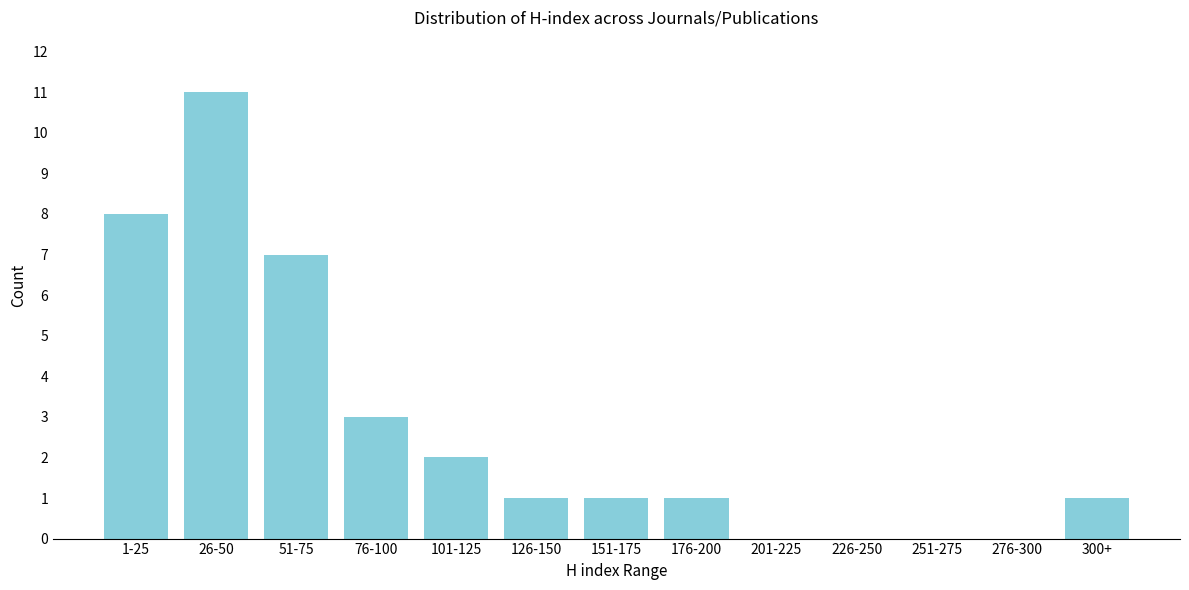

Reading left to right, what are all the values shown in this chart?

1-25=8	26-50=11	51-75=7	76-100=3	101-125=2	126-150=1	151-175=1	176-200=1	201-225=0	226-250=0	251-275=0	276-300=0	300+=1